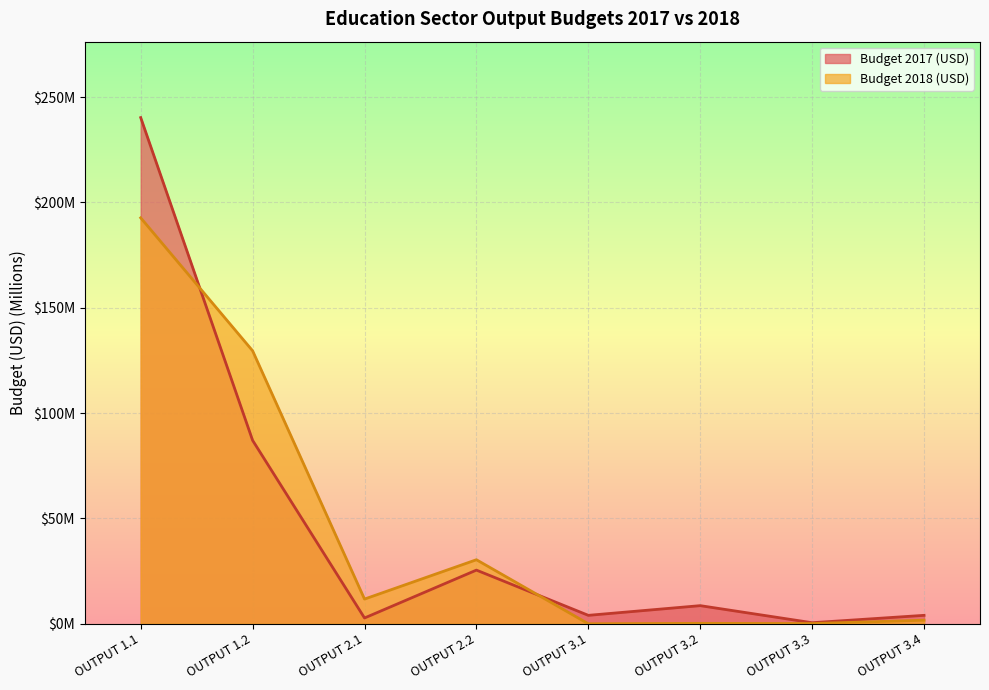

What are all the series names shown in the legend?

Budget 2017 (USD), Budget 2018 (USD)